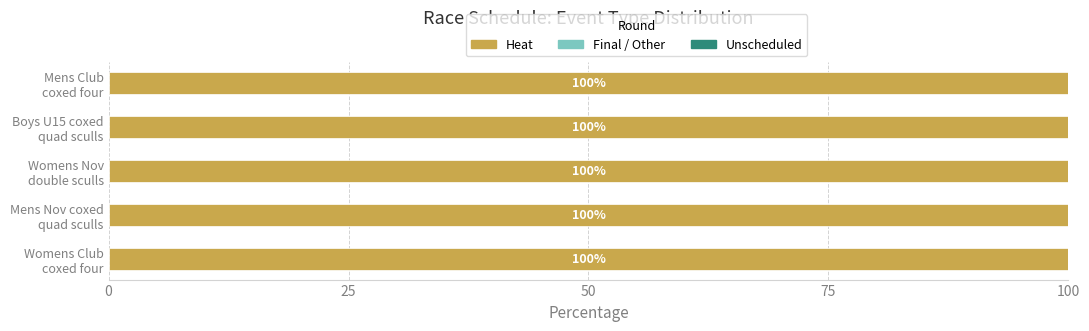

Does the chart contain stacked bars?

No